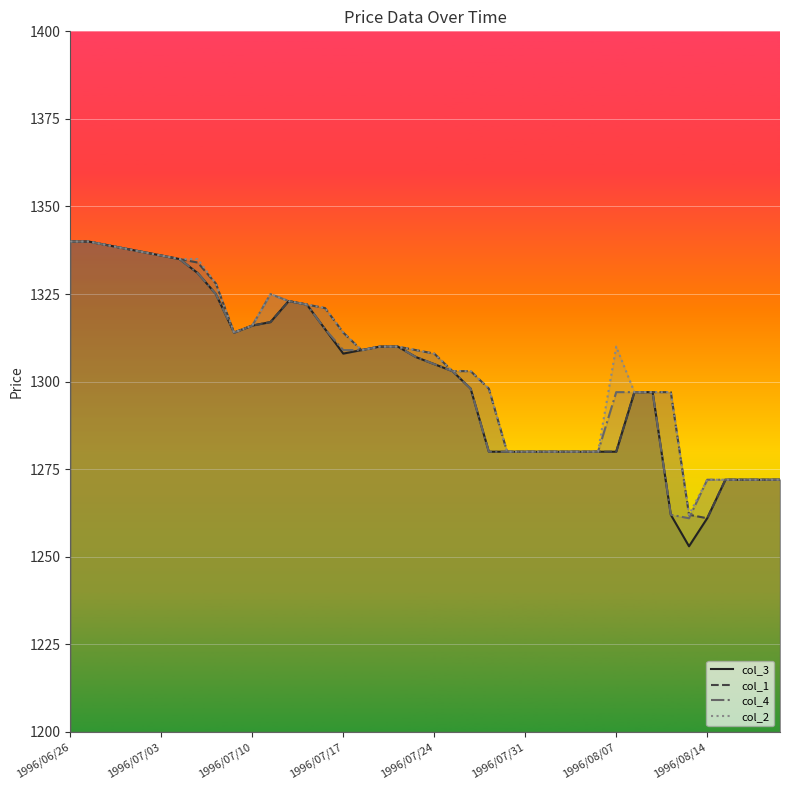

How many series are shown in this chart?

4